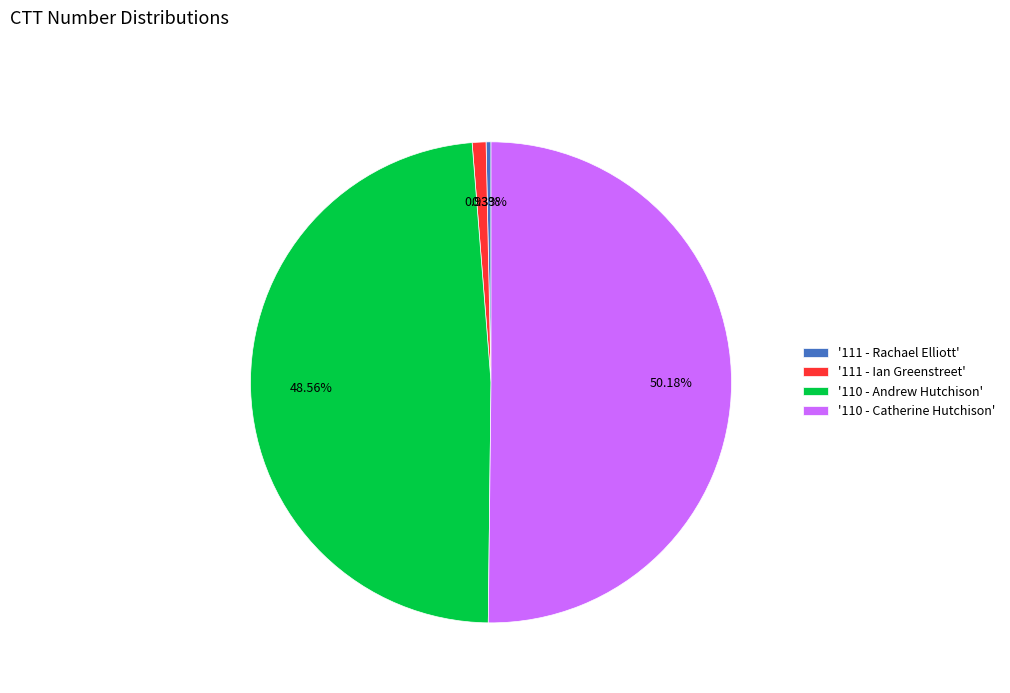

Which slice is the smallest?

'111 - Rachael Elliott'